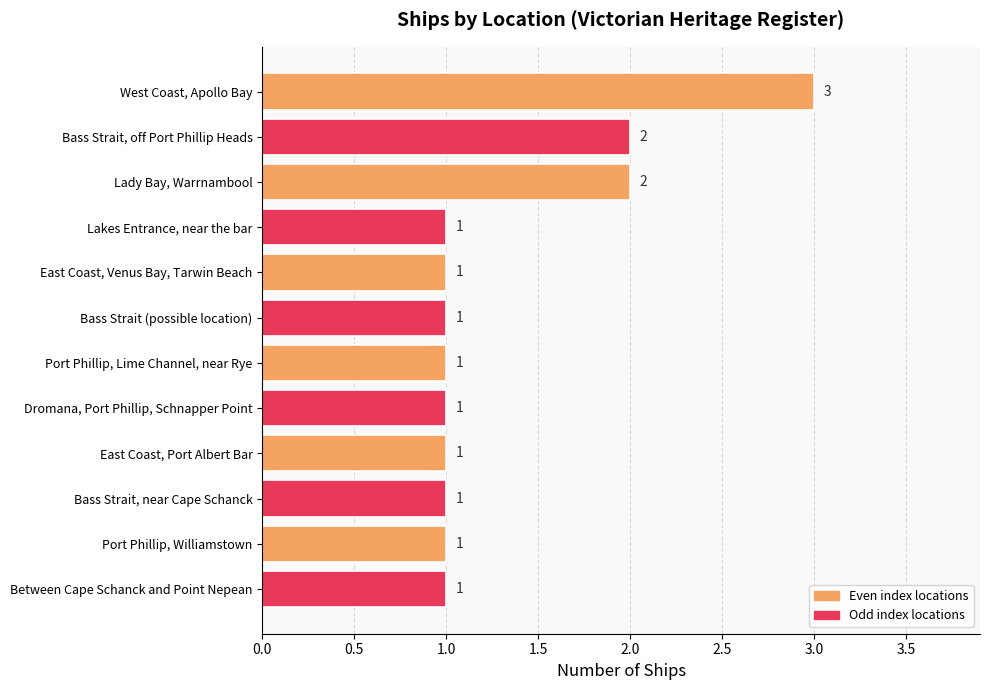

What is the label of the 1st bar from the bottom?

Between Cape Schanck and Point Nepean